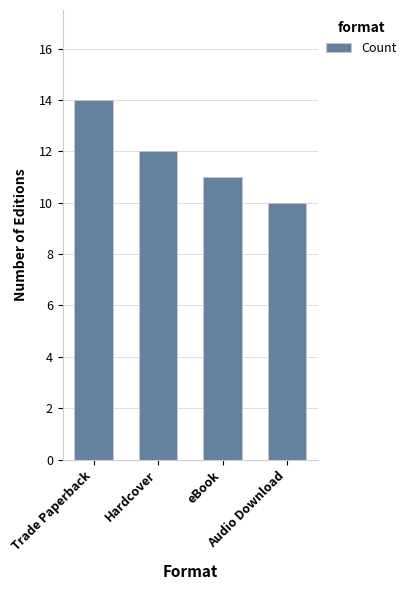

Are the bars grouped side by side (vs. stacked)?

No